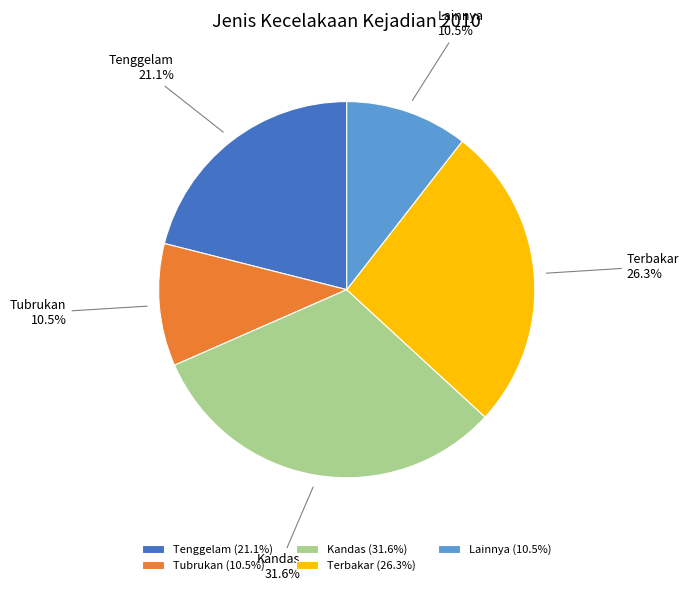

What percentage do Kandas and Lainnya together represent?

42.1%